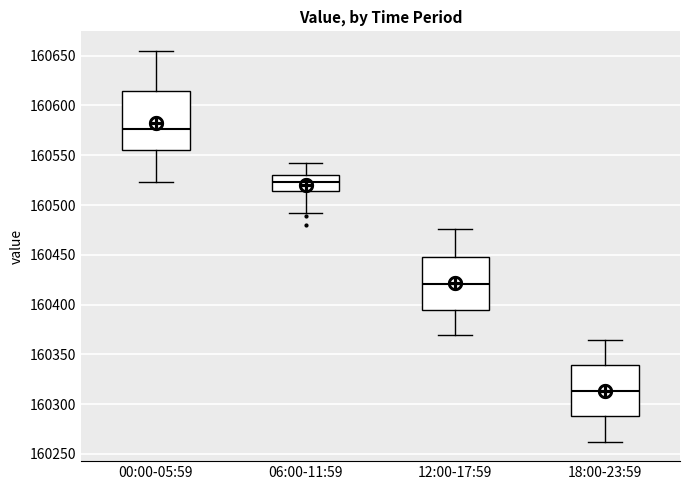

Reading left to right, transcribe this box plot: for each box, give where its median line is, the range the box spans, and where its two whiskers end, as read against the y-axis. The values are not printed on the chart, so give them approximately, as read against the axis.

00:00-05:59: median 160575, box 160555 to 160615, whiskers 160525 to 160655
06:00-11:59: median 160525, box 160515 to 160530, whiskers 160490 to 160540
12:00-17:59: median 160420, box 160395 to 160450, whiskers 160370 to 160475
18:00-23:59: median 160315, box 160290 to 160340, whiskers 160260 to 160365